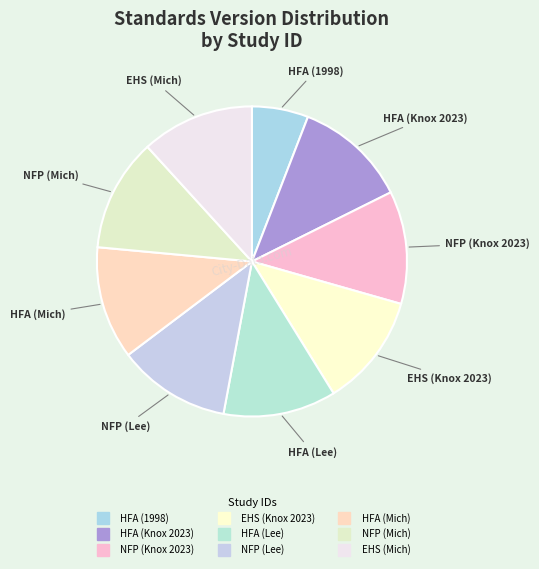

Count the number of slices in the pie.

9